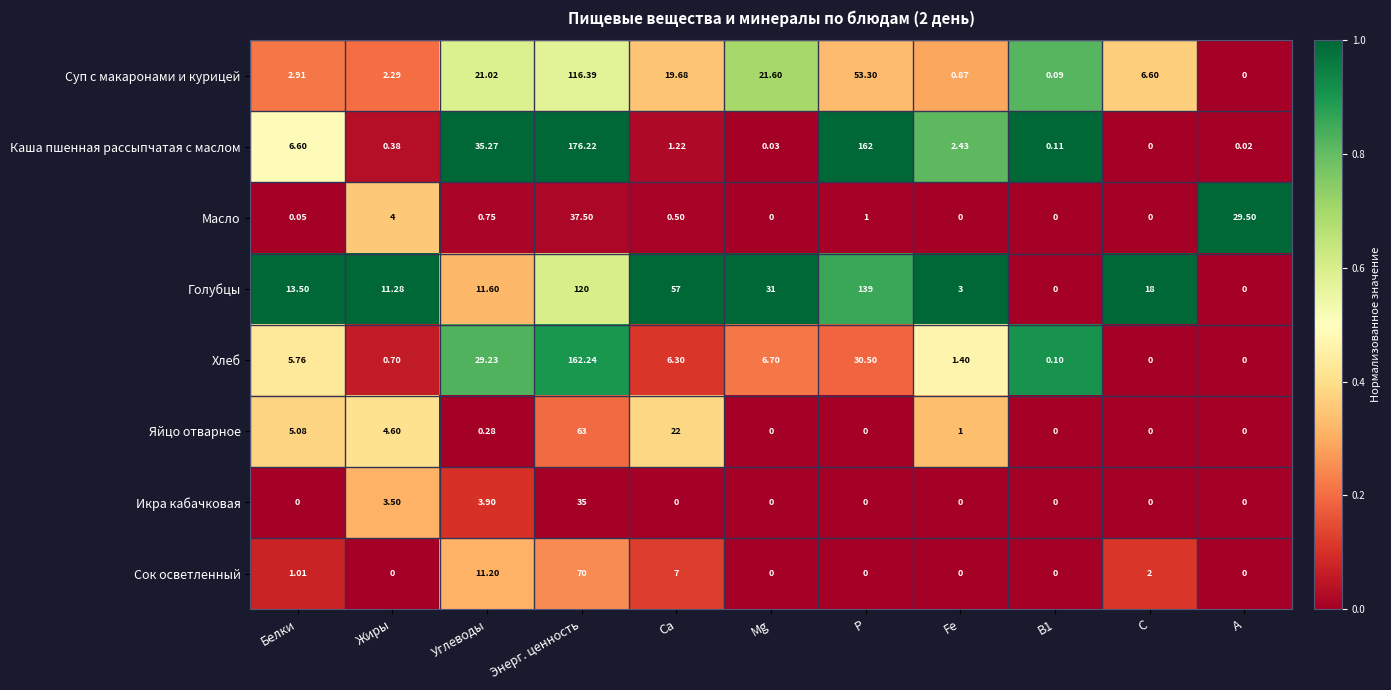

How many data points does each series have?

11